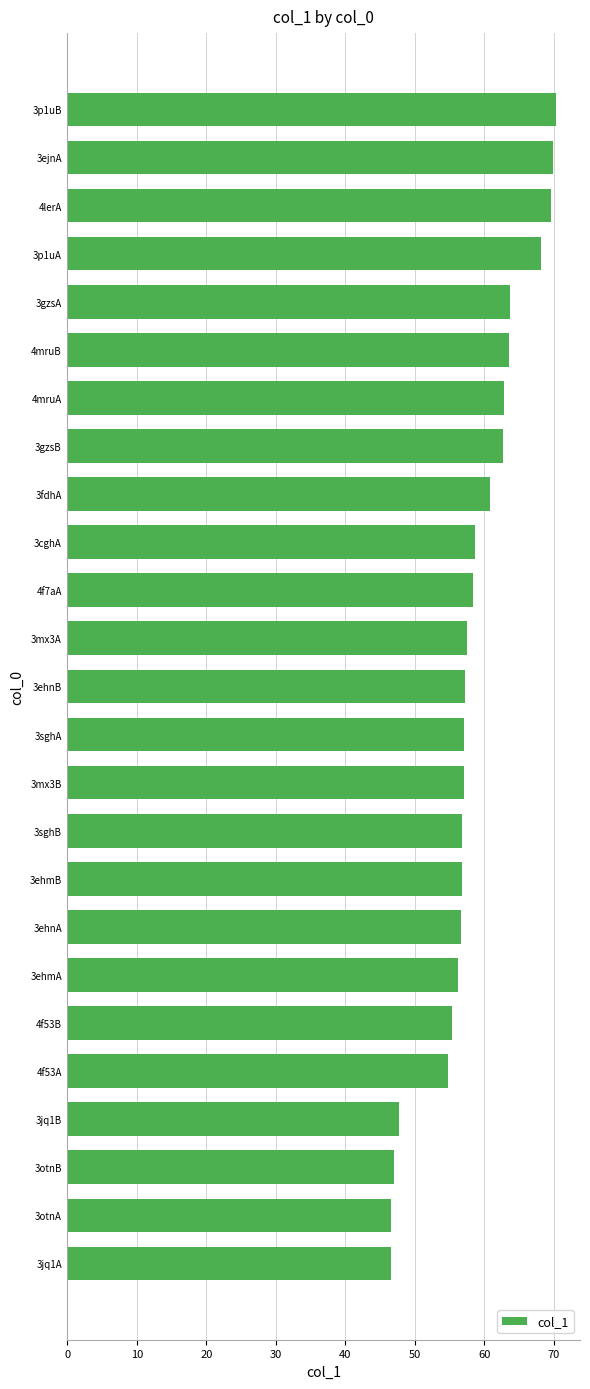

How many bars are there in total?

25